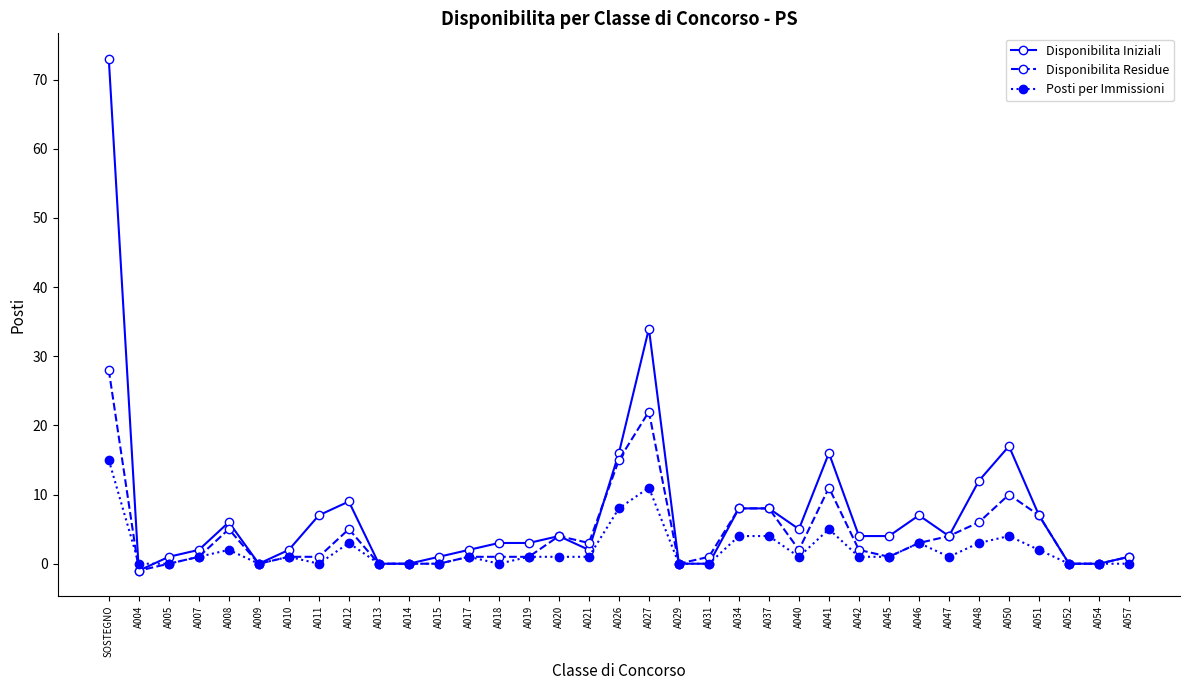

What is the maximum value shown in the chart?

73